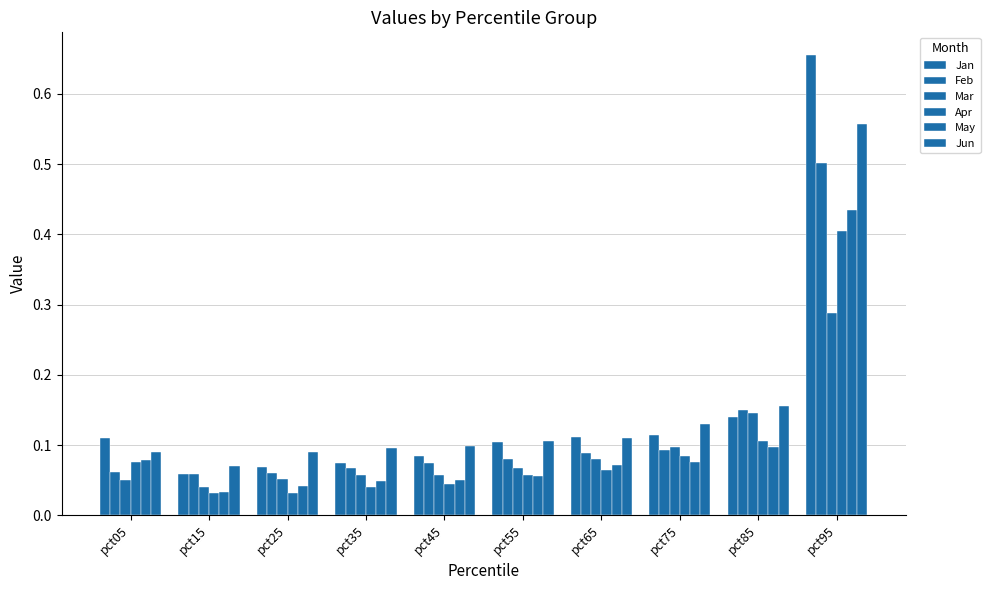

At which label does Jan reach its minimum?

pct15